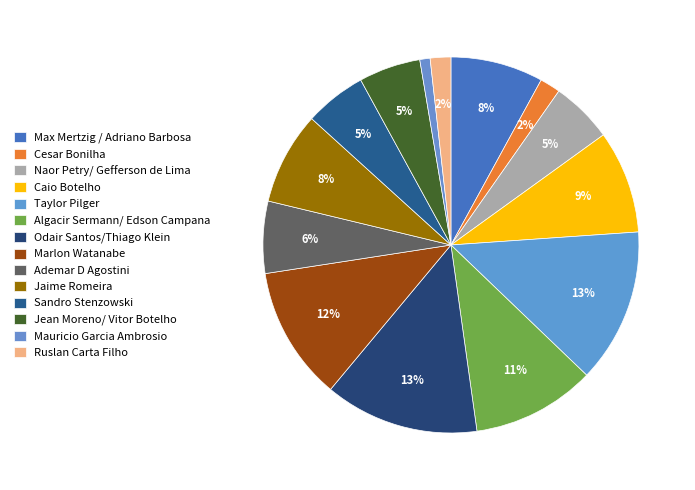

Approximately how many times larger is the value at Ruslan Carta Filho compared to Ademar D Agostini?

0.3